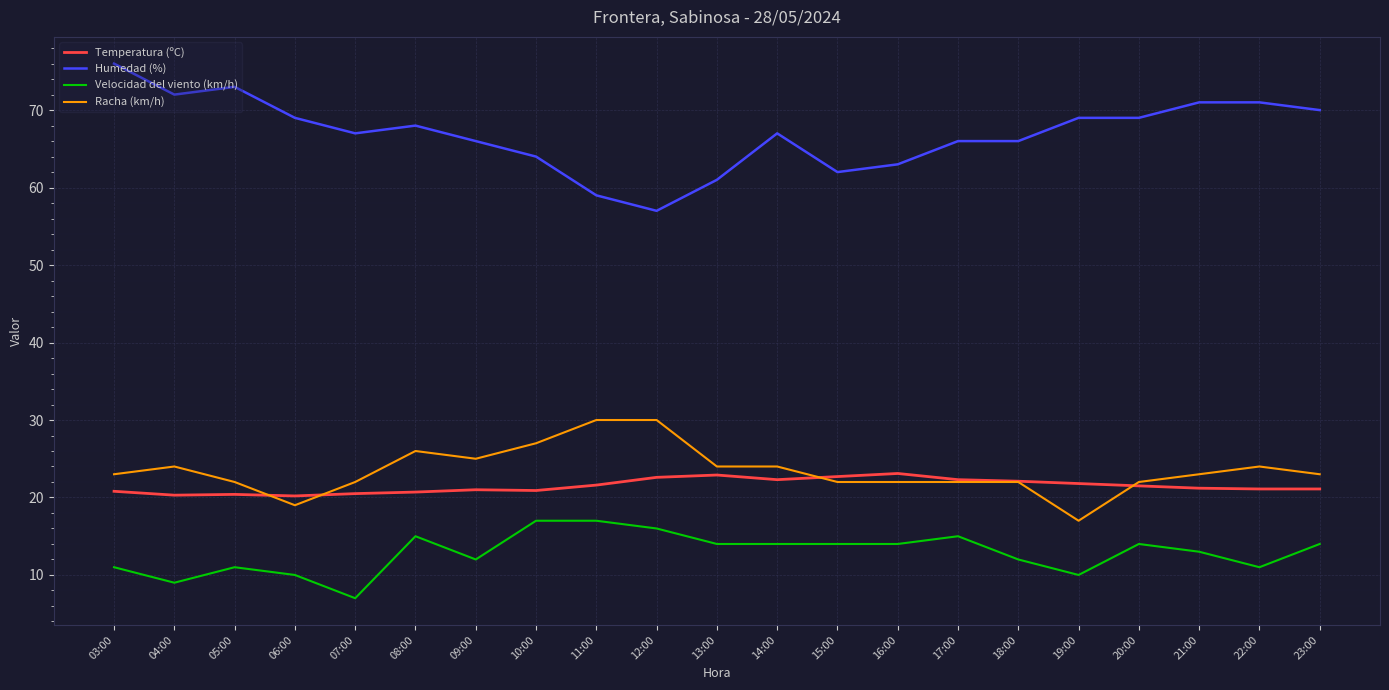

At 05:00, list the series in order from largest to smallest.

Humedad (%), Racha (km/h), Temperatura (ºC), Velocidad del viento (km/h)